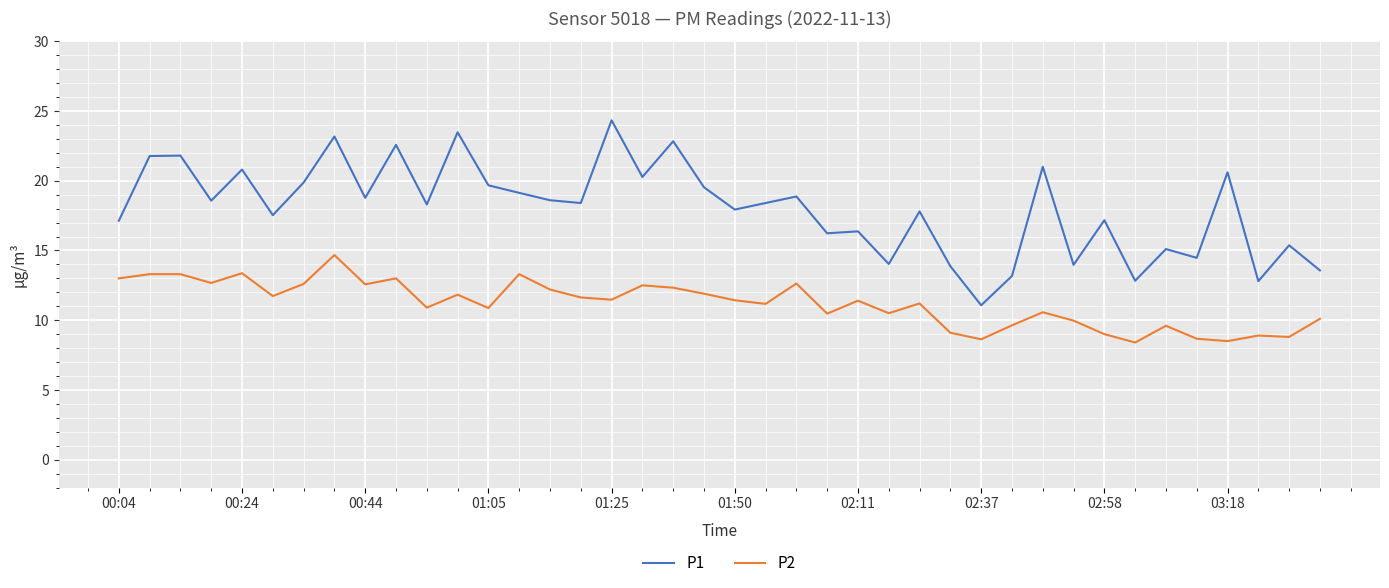

How many distinct data groups are displayed?

2